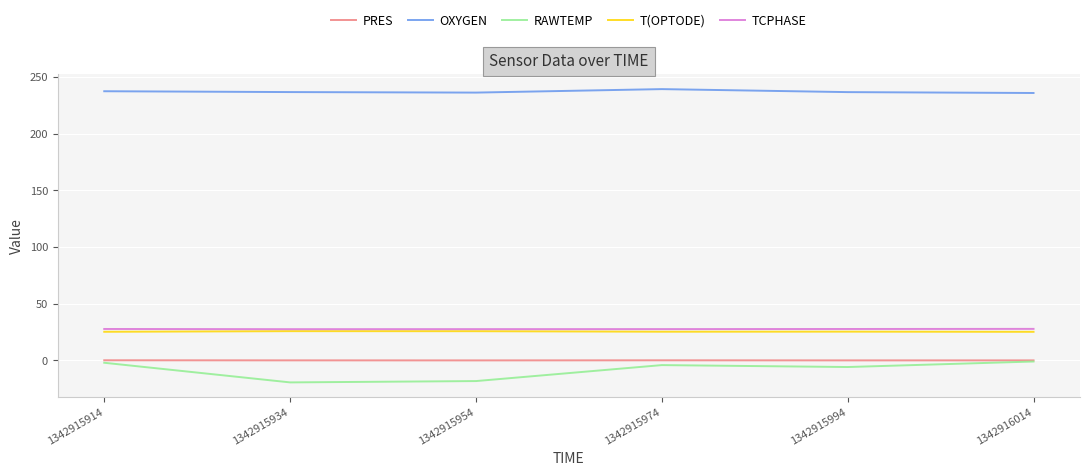

What is the minimum value shown in the chart?

-19.4